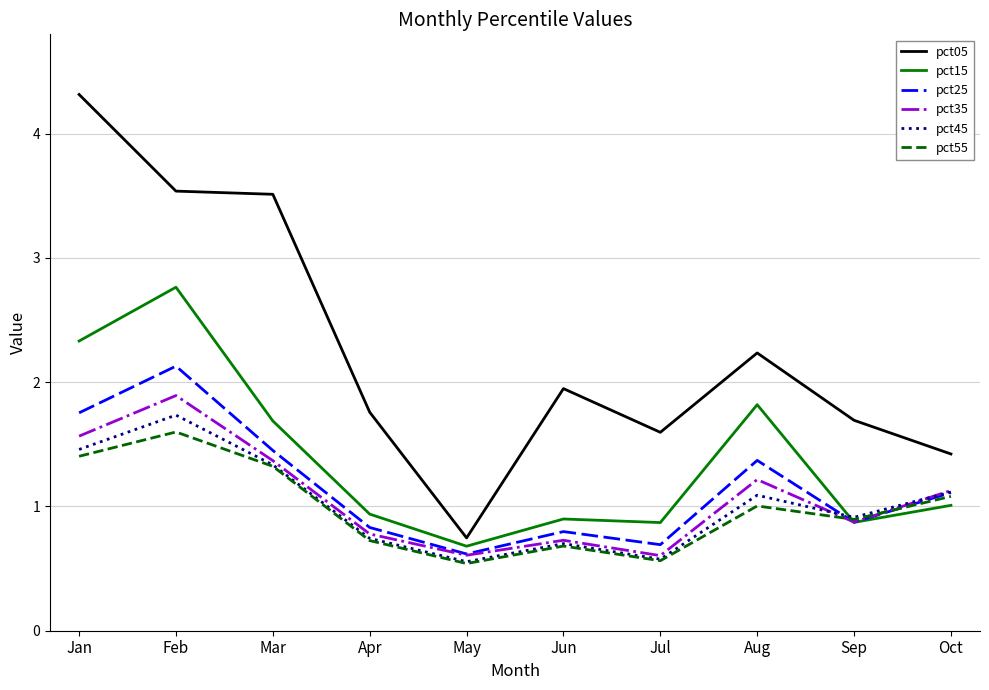

What is the difference between the second highest and second lowest values in the pct35 series?

1.0